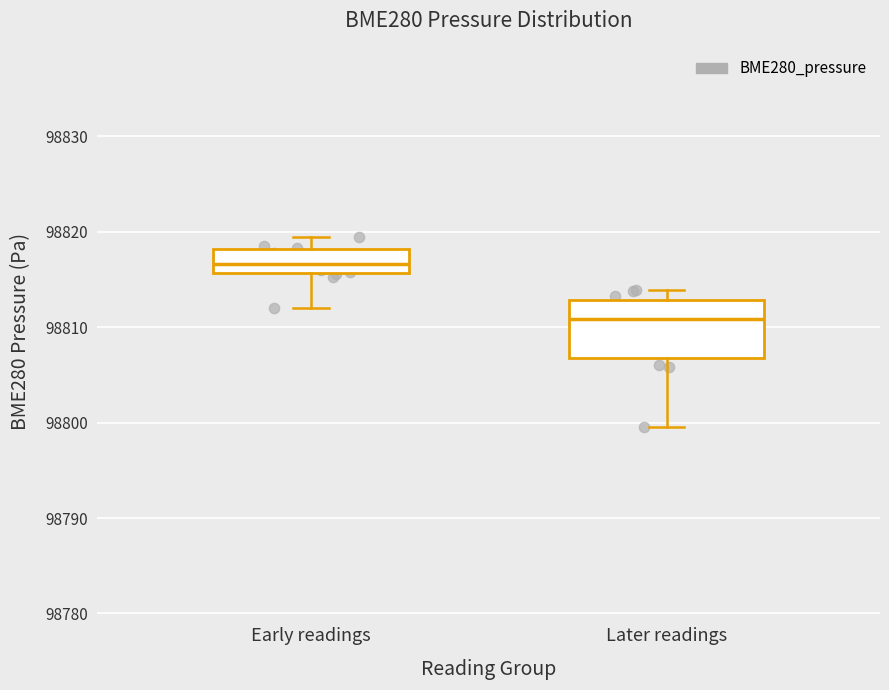

Reading left to right, transcribe this box plot: for each box, give where its median line is, the range the box spans, and where its two whiskers end, as read against the y-axis. The values are not printed on the chart, so give them approximately, as read against the axis.

Early readings: median 98817, box 98816 to 98818, whiskers 98812 to 98819
Later readings: median 98811, box 98807 to 98813, whiskers 98800 to 98814